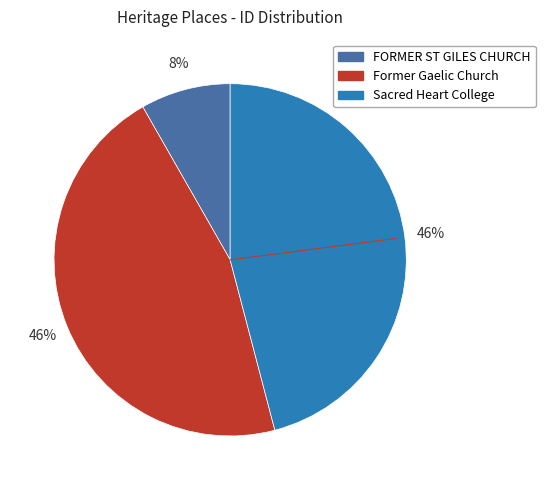

To the nearest percent, what portion does Sacred Heart College represent?

46%